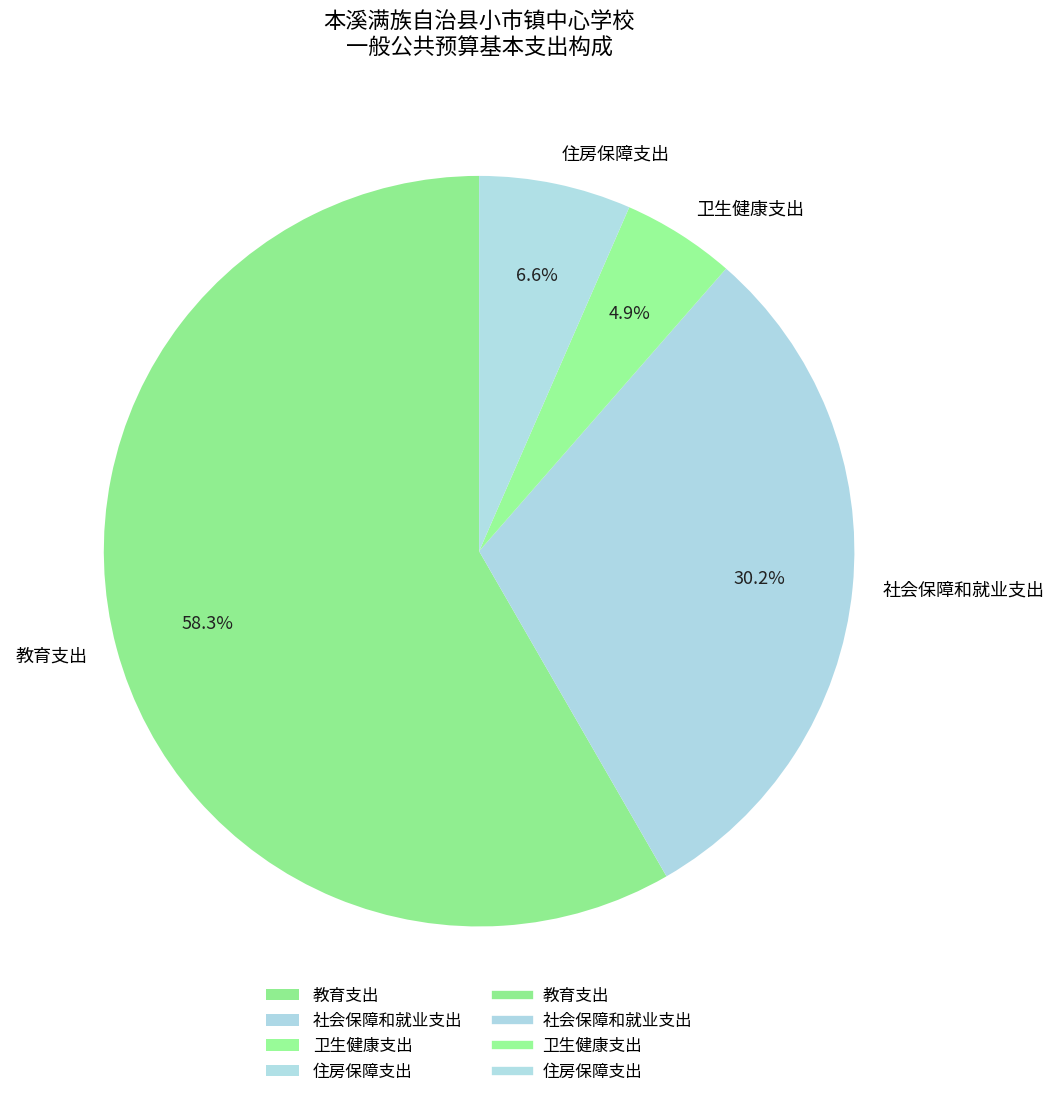

Rank the categories by value from lowest to highest.

卫生健康支出, 住房保障支出, 社会保障和就业支出, 教育支出